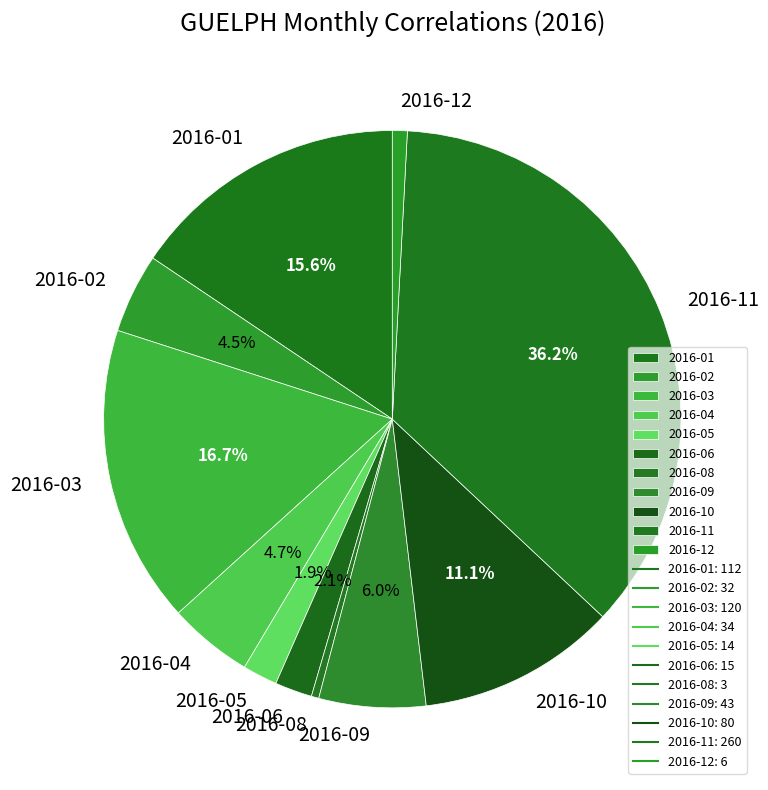

Which slice is the largest?

2016-11